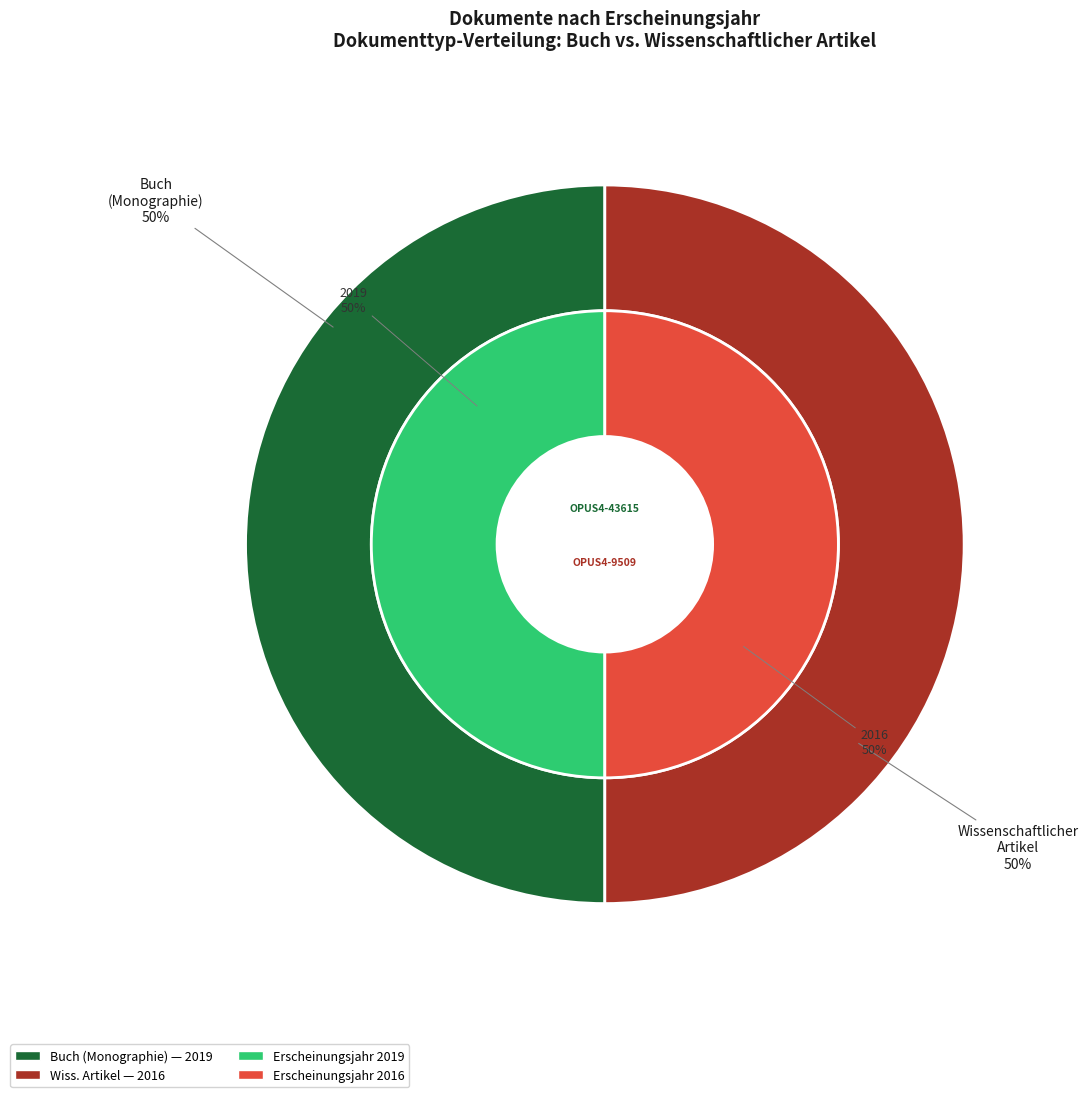

True or false: OPUS4-43615 (Buch, 2019) accounts for 45% of the total.

False